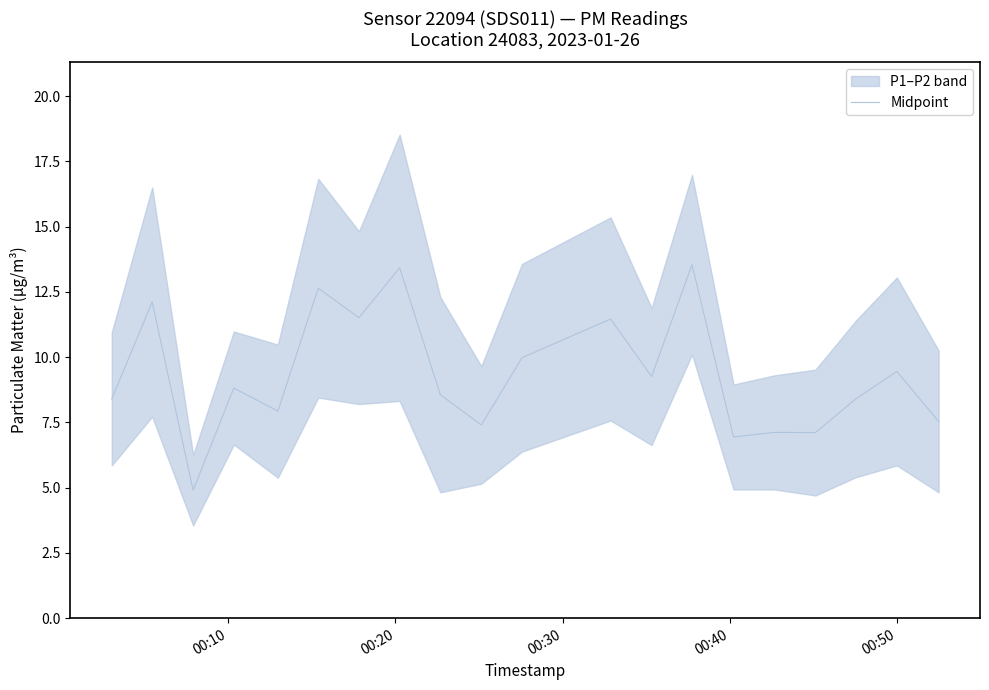

Is this an area chart (filled region under the line)?

No